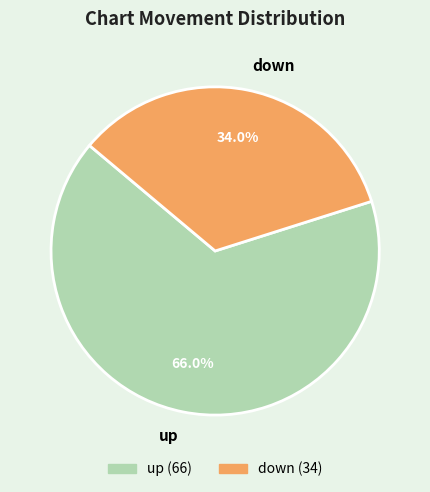

Which has a higher value, down or up?

up